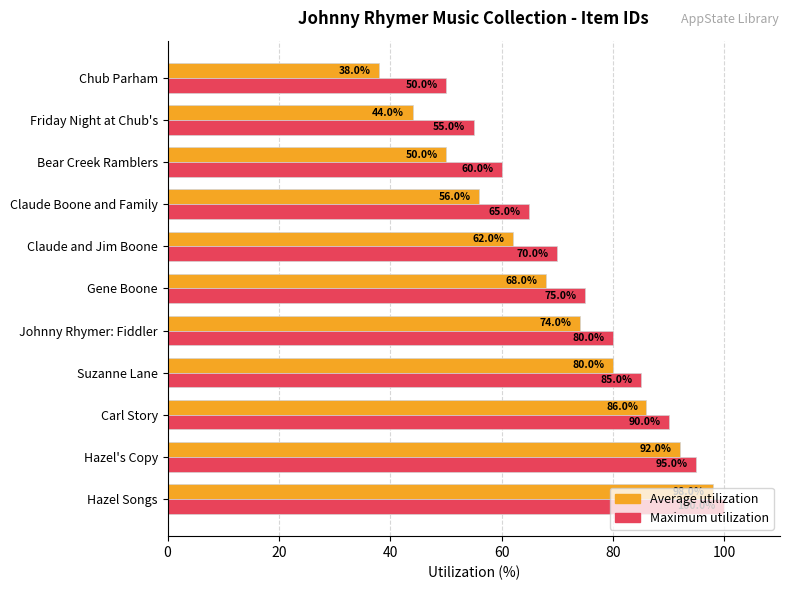

What is the minimum value for Average utilization?

38